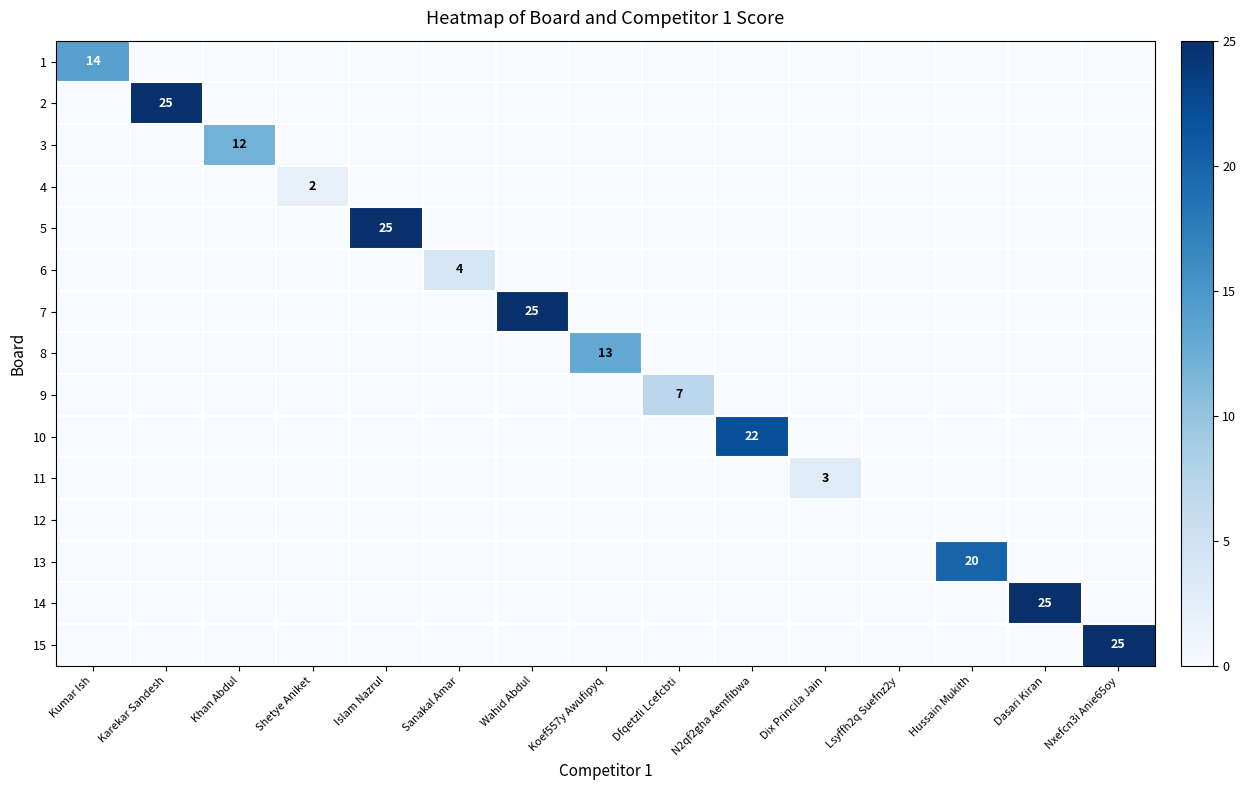

Is it true that 6 equals 0 at Kumar Ish?

True